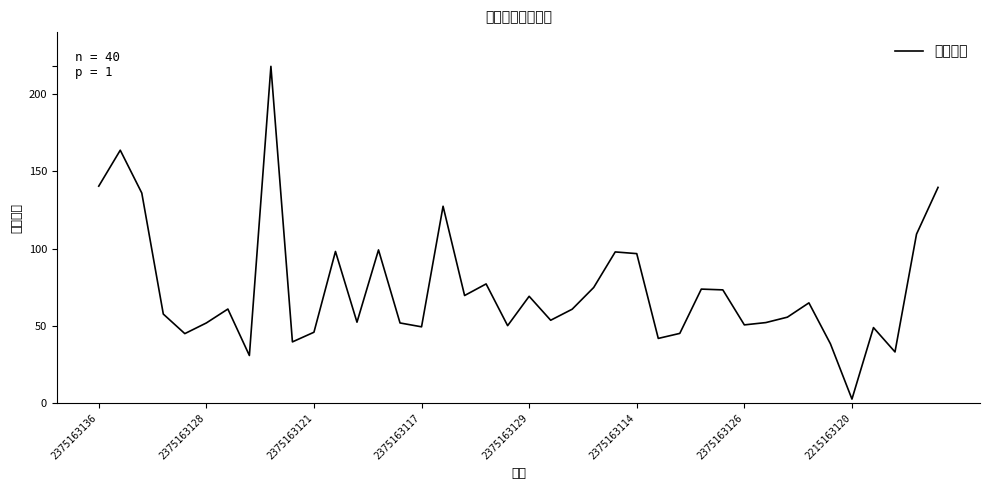

What is the difference between the maximum and minimum values?

215.2